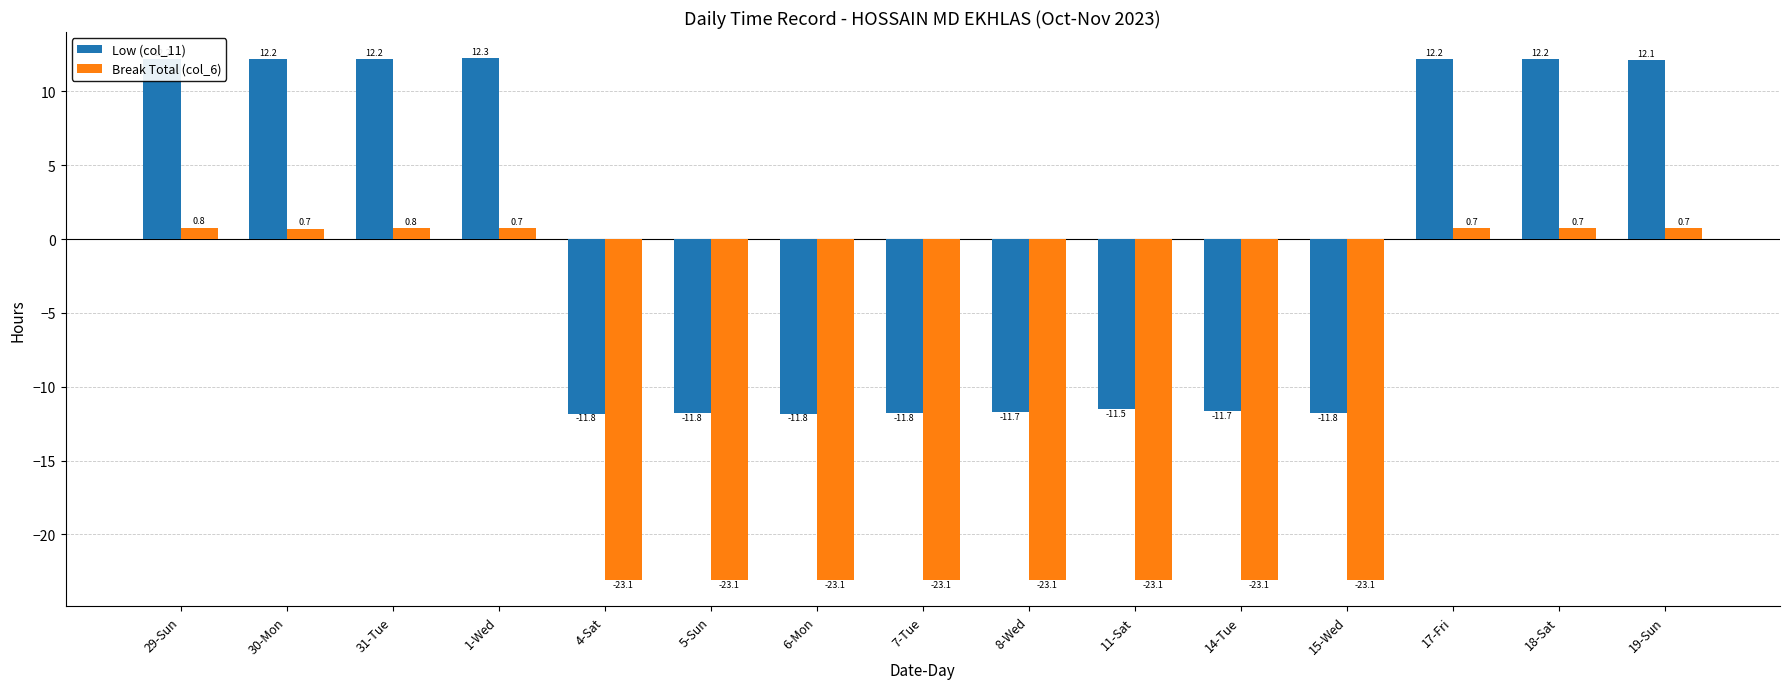

How many values in the Break Total (col_6) series exceed -23?

7